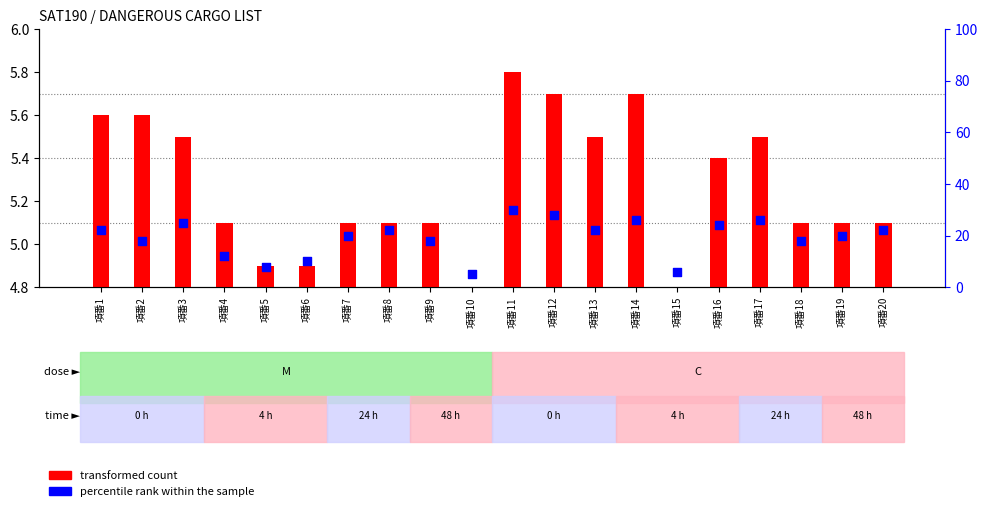

What is the total value across all series at 項番15?

6.0